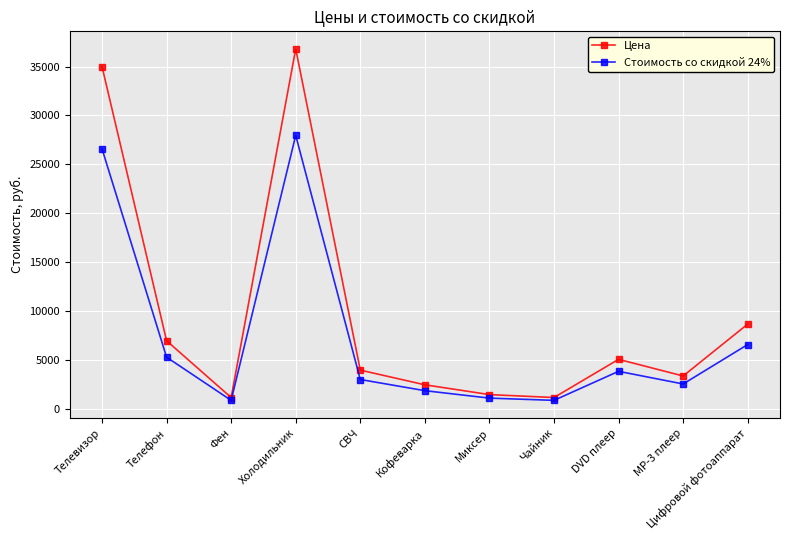

Where is Цена nearest to the value 19000?

Цифровой фотоаппарат